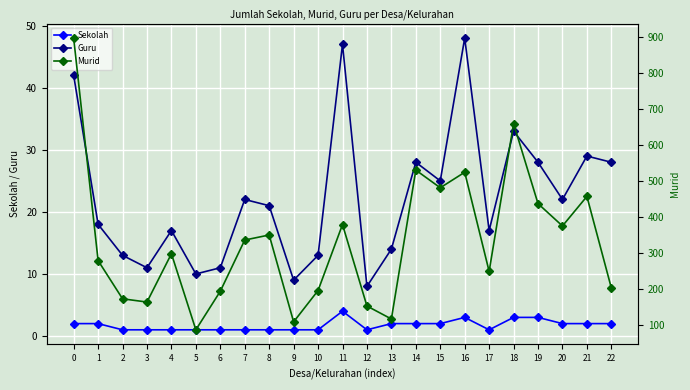

True or false: Guru has a value of 9 at 9.

True